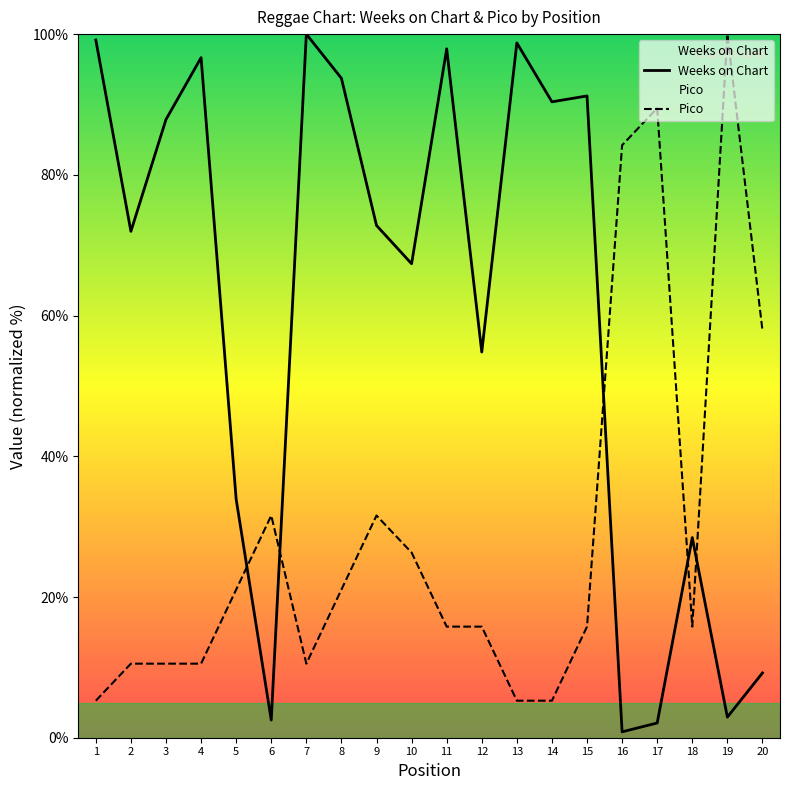

What is the value of the Weeks on Chart point at the 15th from the left?

91.2